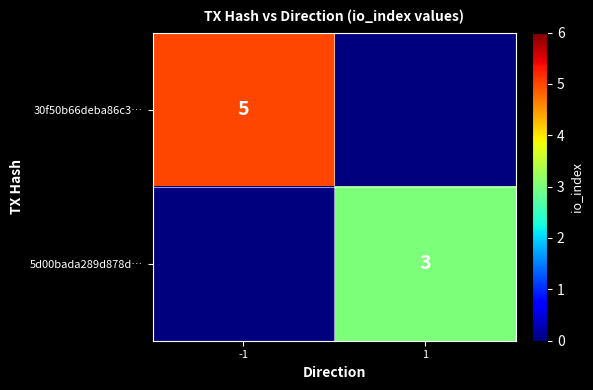

Is the value of 30f50b66deba86c3… at -1 greater than the value of 5d00bada289d878d… at 1?

Yes